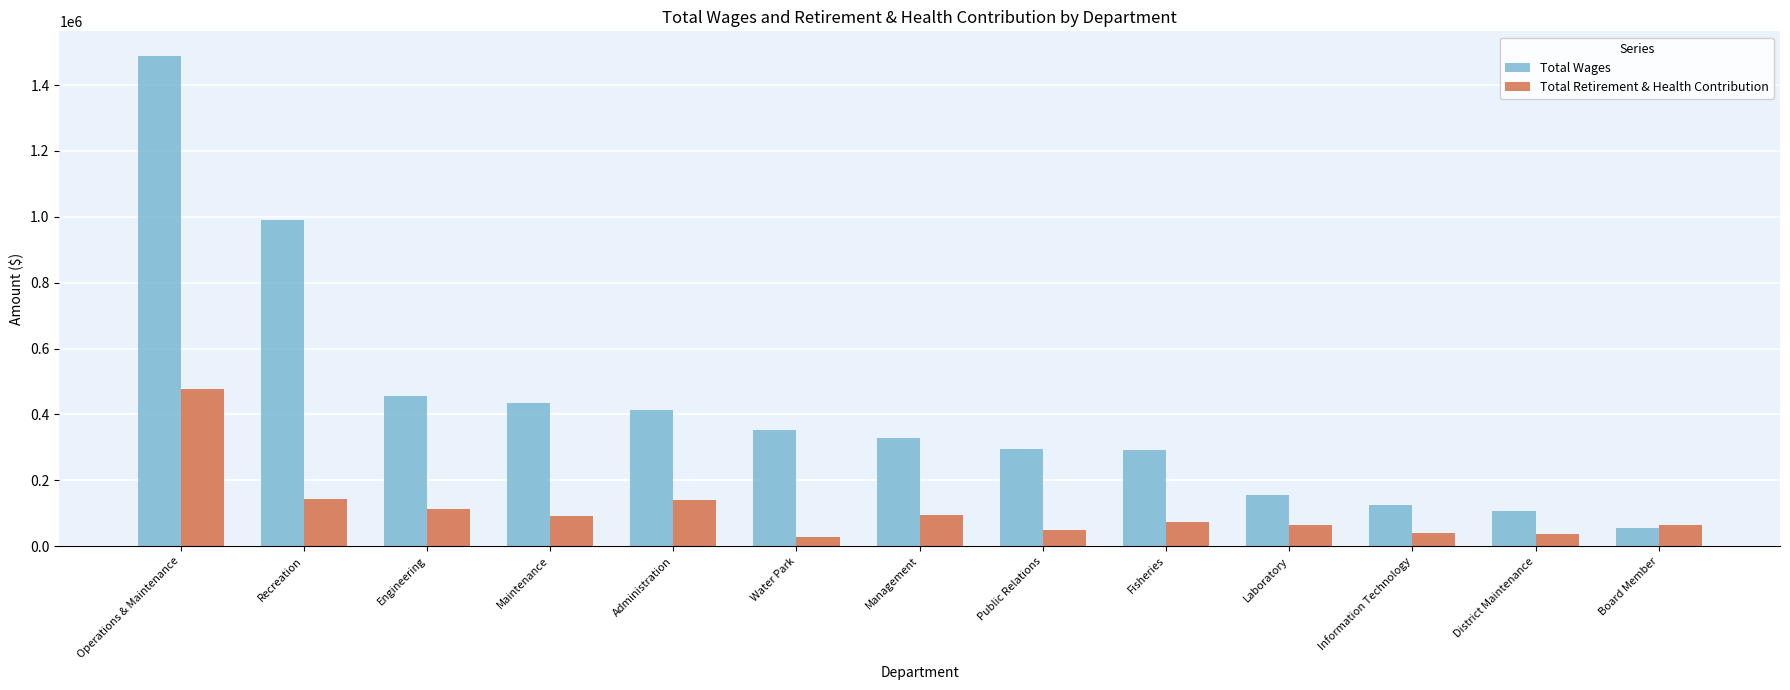

What is the average value of the Total Retirement & Health Contribution series?

109051